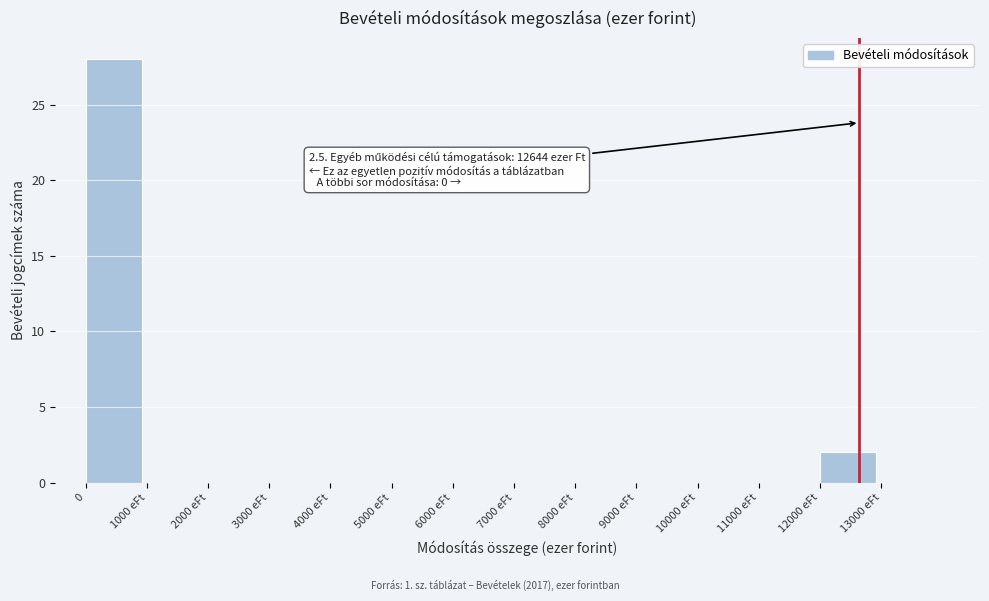

Reading left to right, list all the values displayed in this chart.

0=28	1000 eFt=0	2000 eFt=0	3000 eFt=0	4000 eFt=0	5000 eFt=0	6000 eFt=0	7000 eFt=0	8000 eFt=0	9000 eFt=0	10000 eFt=0	11000 eFt=0	12000 eFt=2	13000 eFt=0